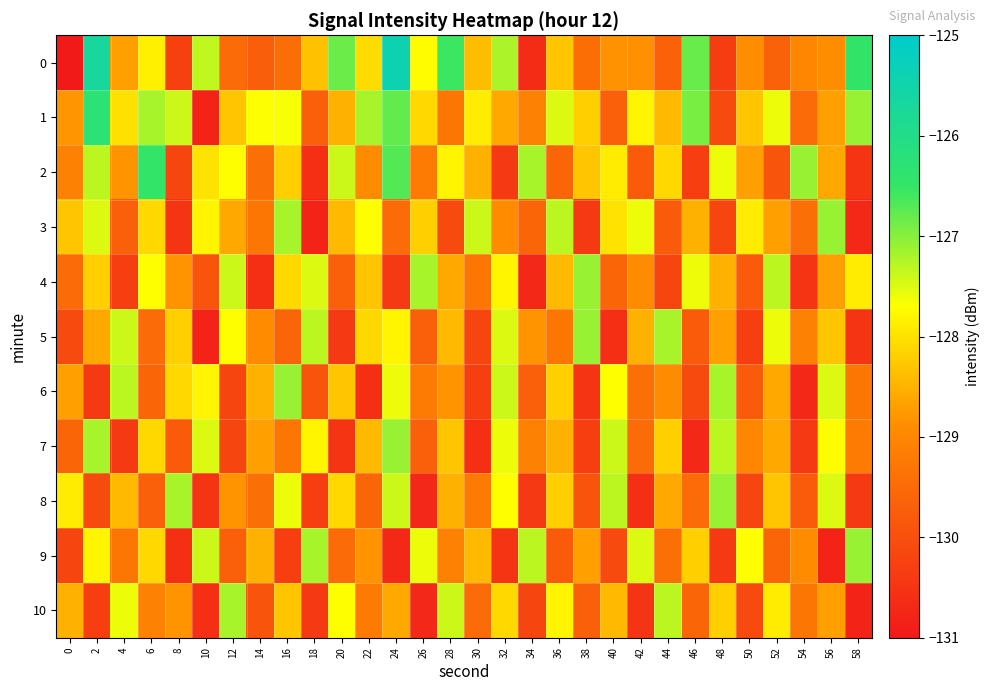

What is the smallest value displayed?

-131.3